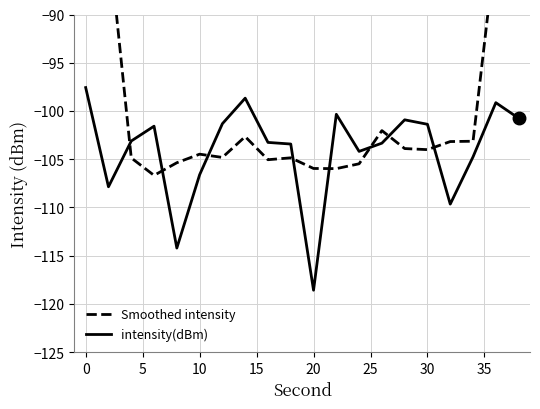

Is this an area chart (filled region under the line)?

No